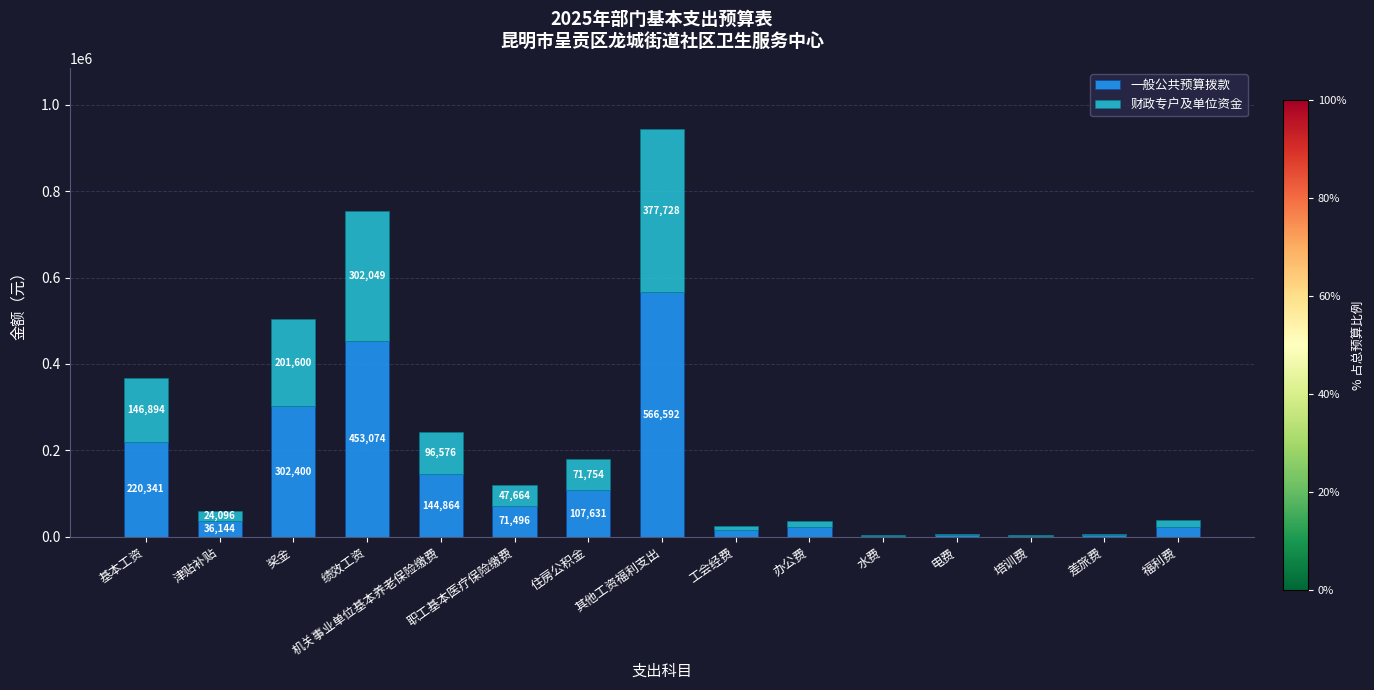

At which category is the sum across all series the highest?

其他工资福利支出